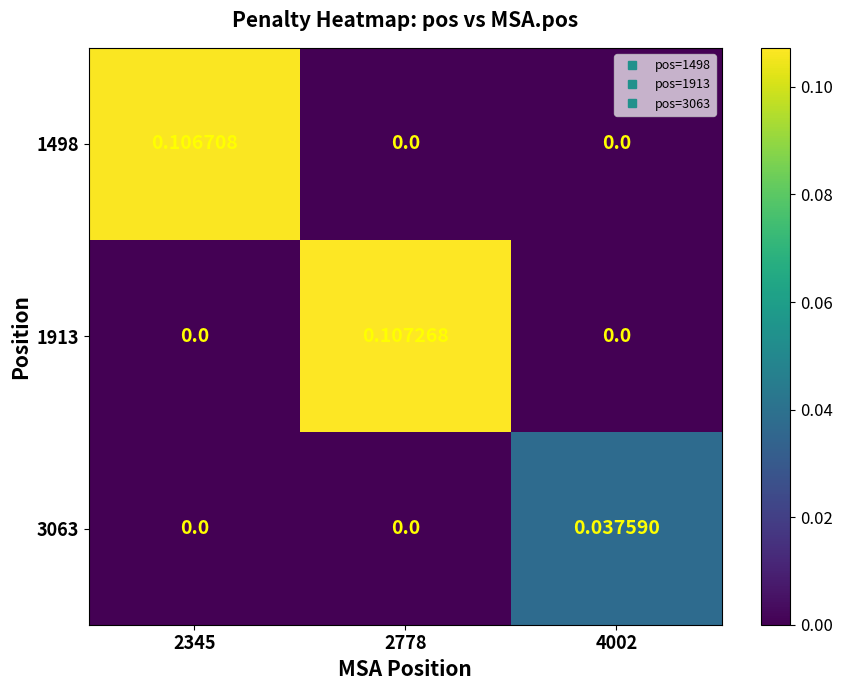

Is the value of 1498 at 2345 greater than the value of 1913 at 4002?

Yes